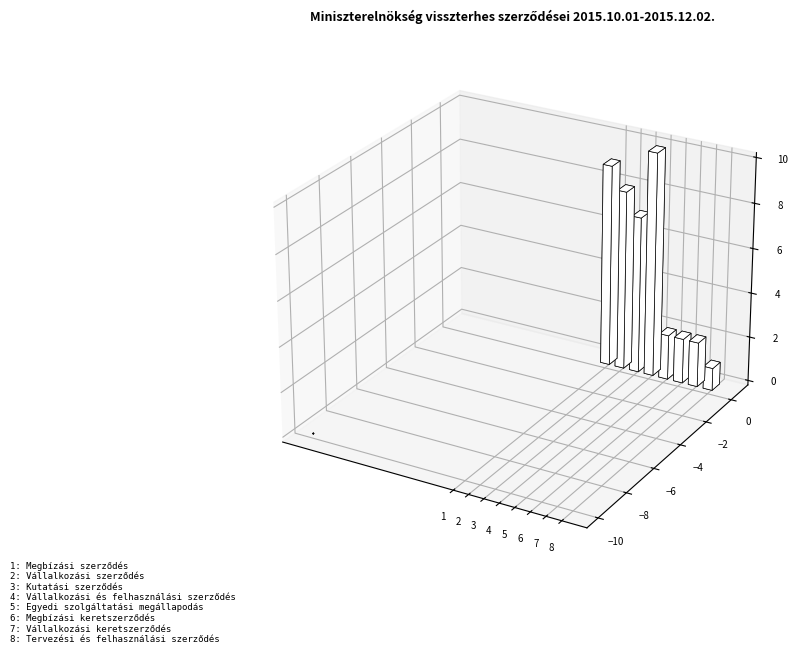

Does the chart contain any negative values?

No